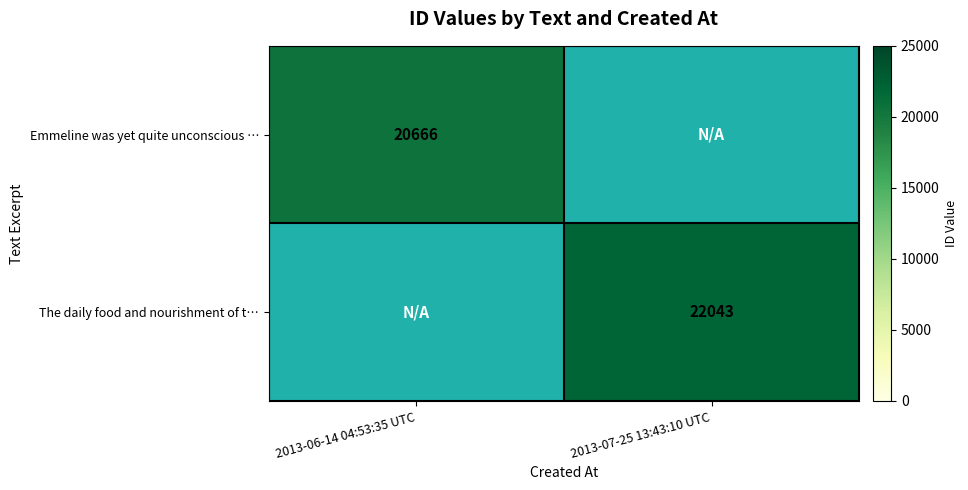

True or false: Emmeline was yet quite unconscious … has a value of 20666 at 2013-06-14 04:53:35 UTC.

True